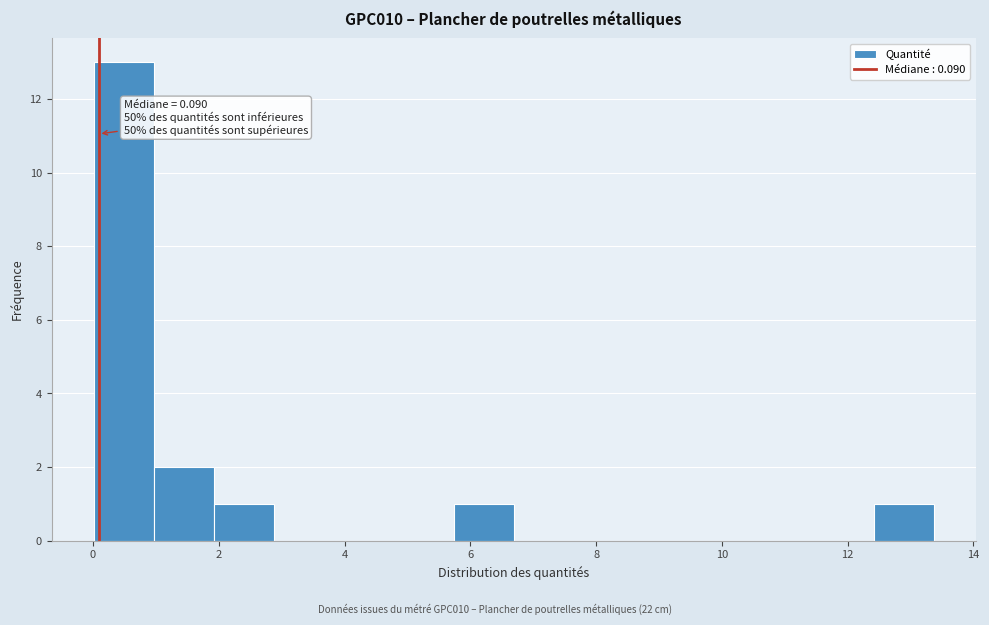

Which range on the x-axis has the tallest bar?

0.0 to 1.0